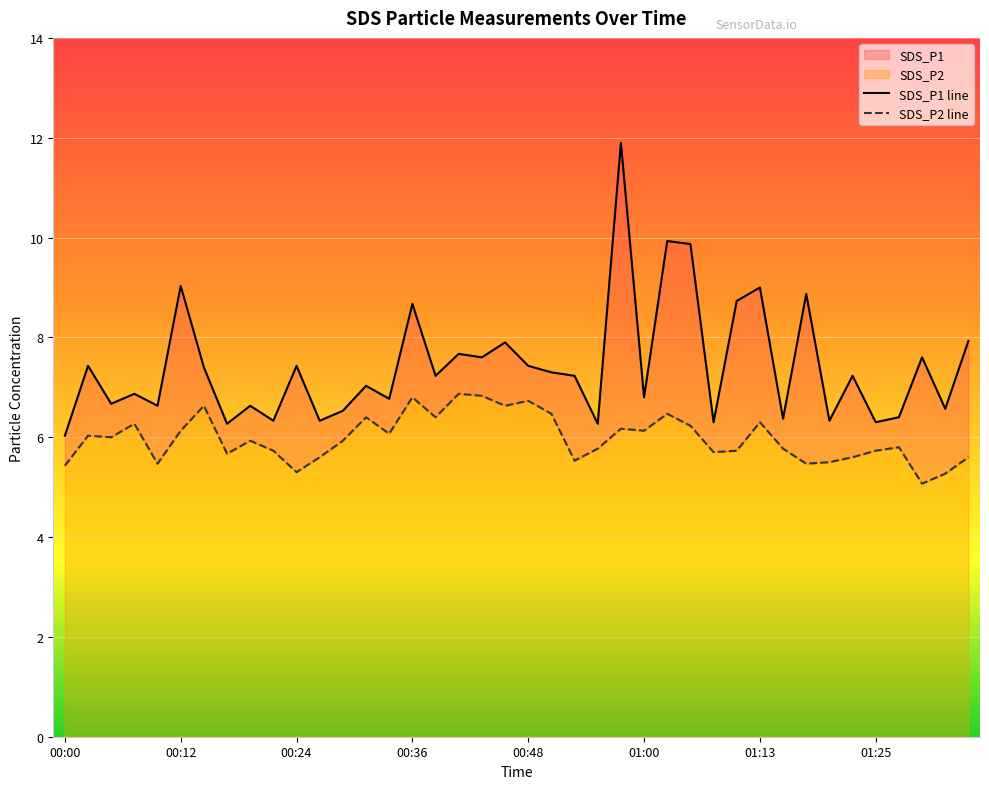

The SDS_P1 line series shows 11.9 at 24. True or false?

True